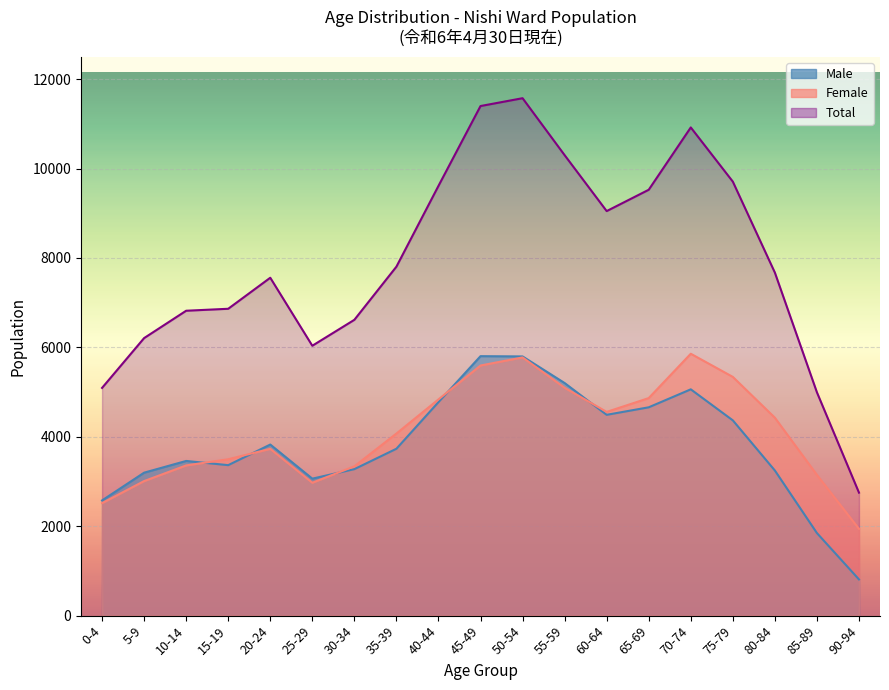

Is it true that Male equals 3246 at 80-84?

True